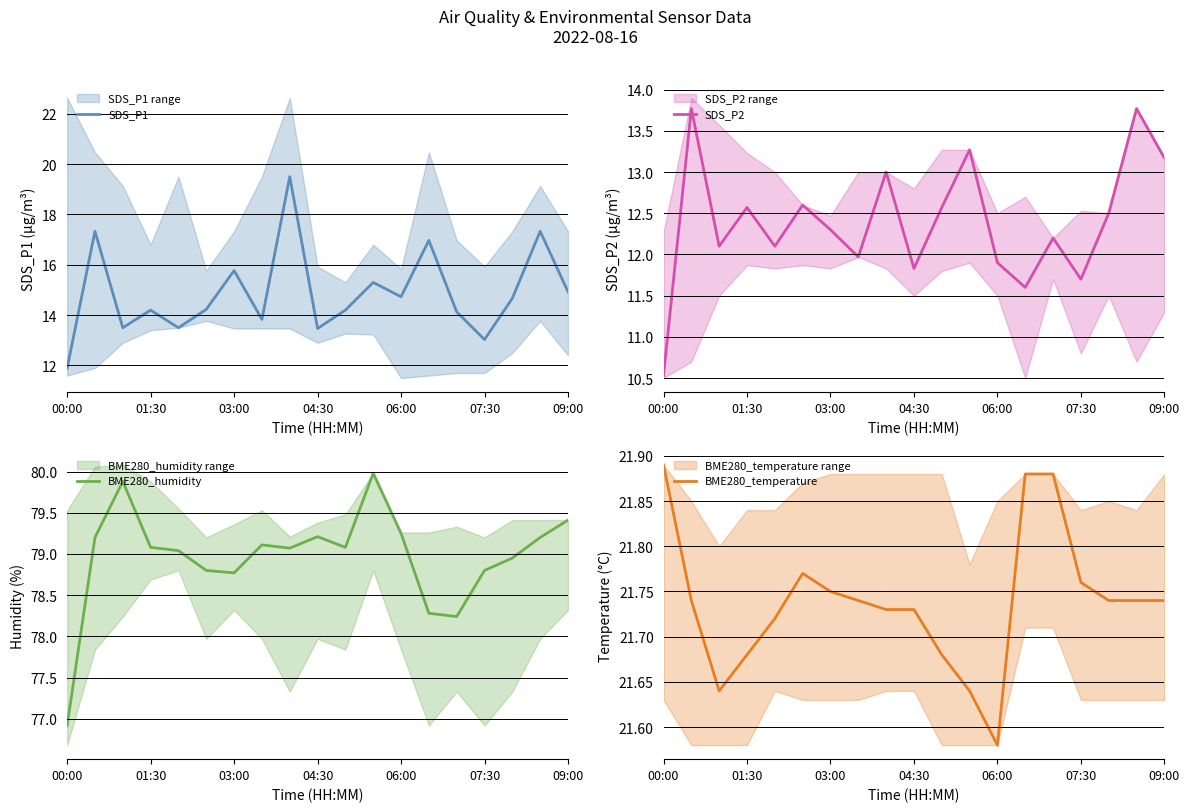

The value of SDS_P2 at 8 is 5.1. True or false?

False